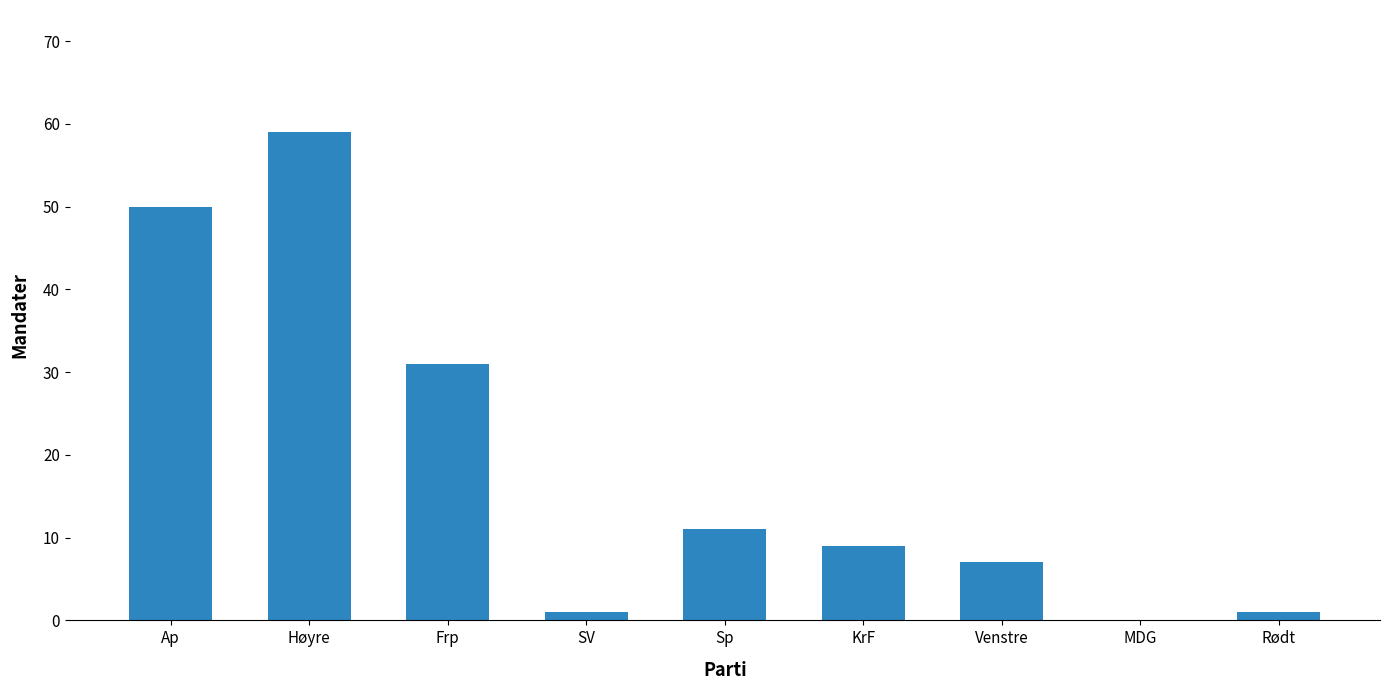

True or false: the data shows 3 at Sp.

False